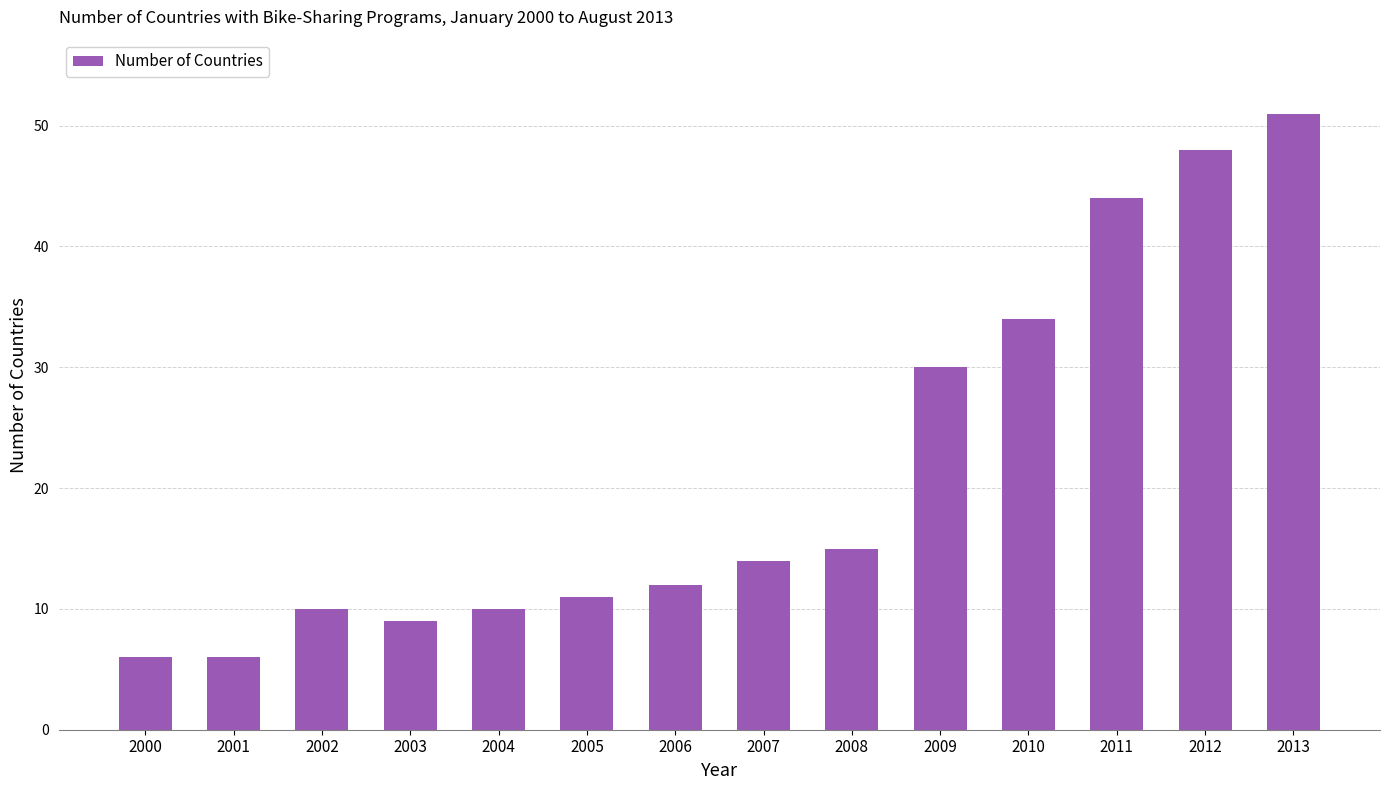

How many categories are shown in the chart?

14